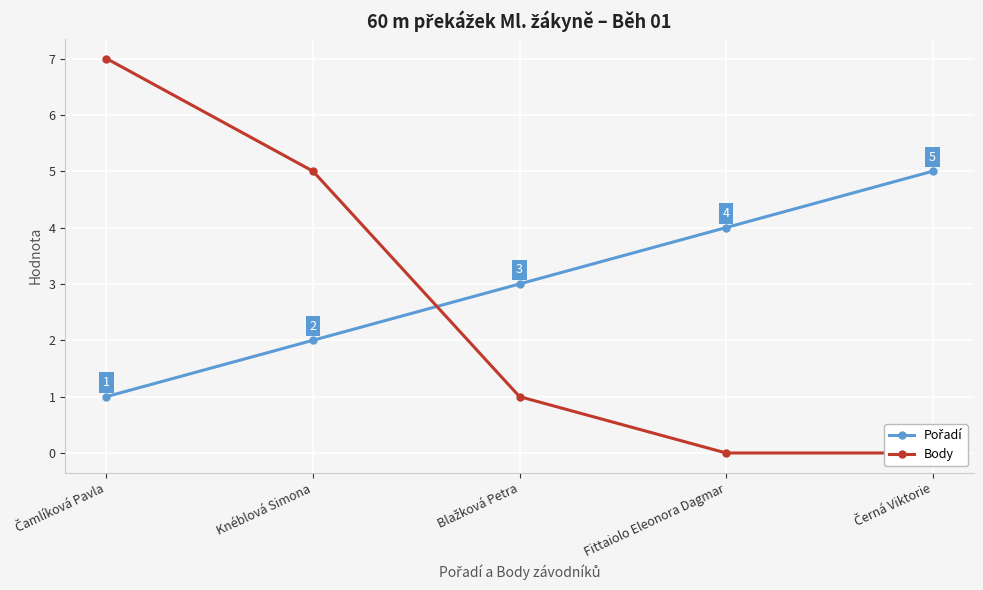

What is the total value across all series at Knéblová Simona?

7